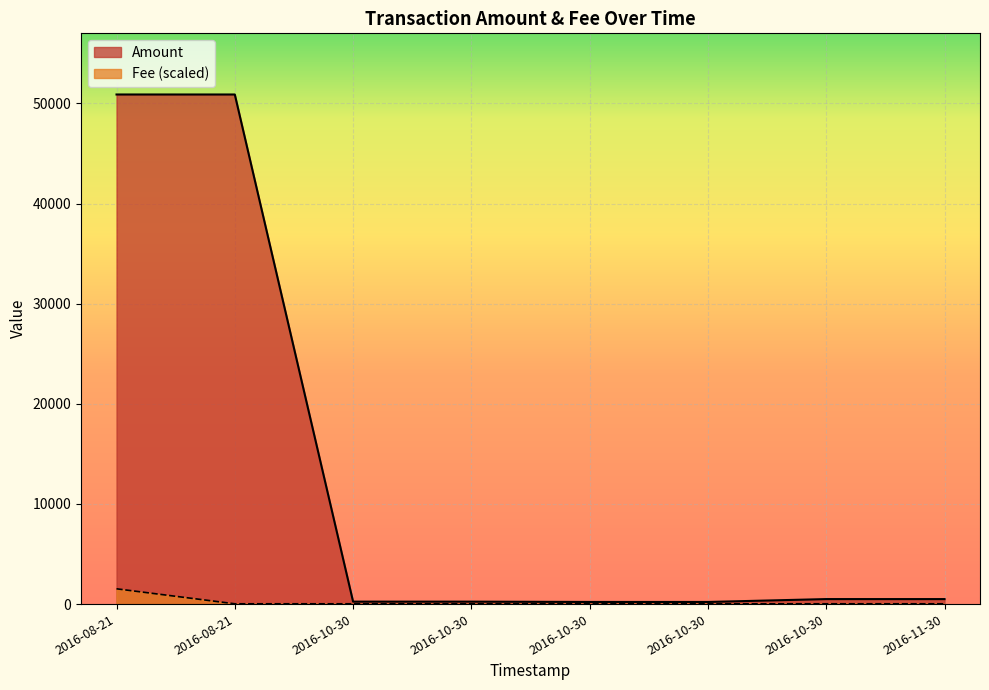

How many values in the Amount series exceed 499?

3